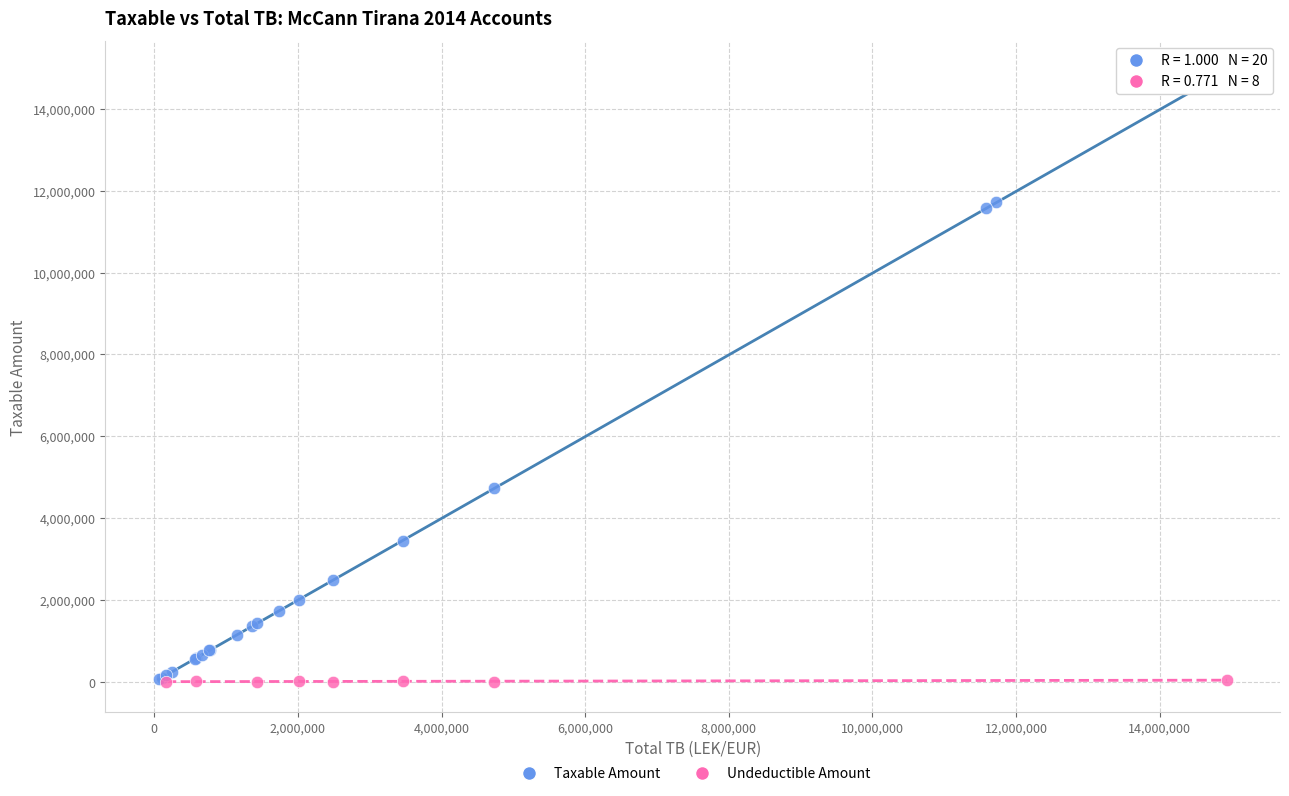

Which series contains the highest Y value?

Taxable Amount